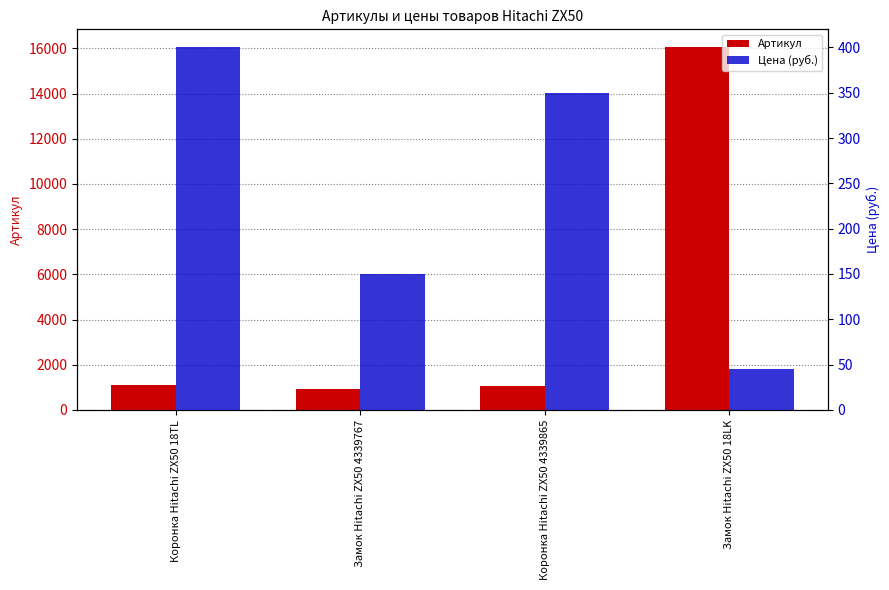

Between Коронка Hitachi ZX50 4339865 and Замок Hitachi ZX50 18LK, which series saw the biggest shift?

Артикул